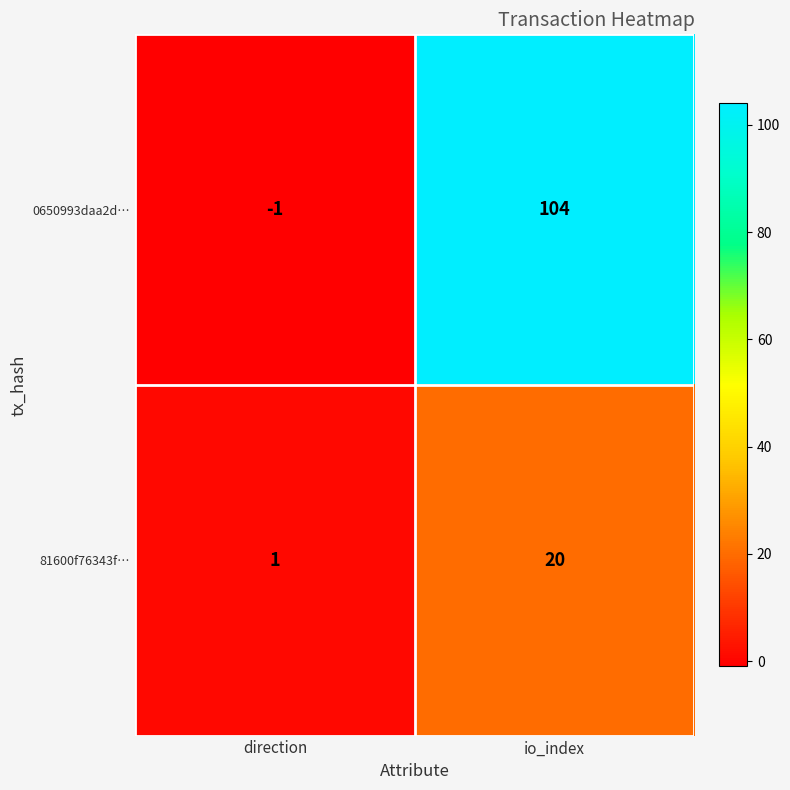

At which label does 0650993daa2d… reach its peak?

io_index